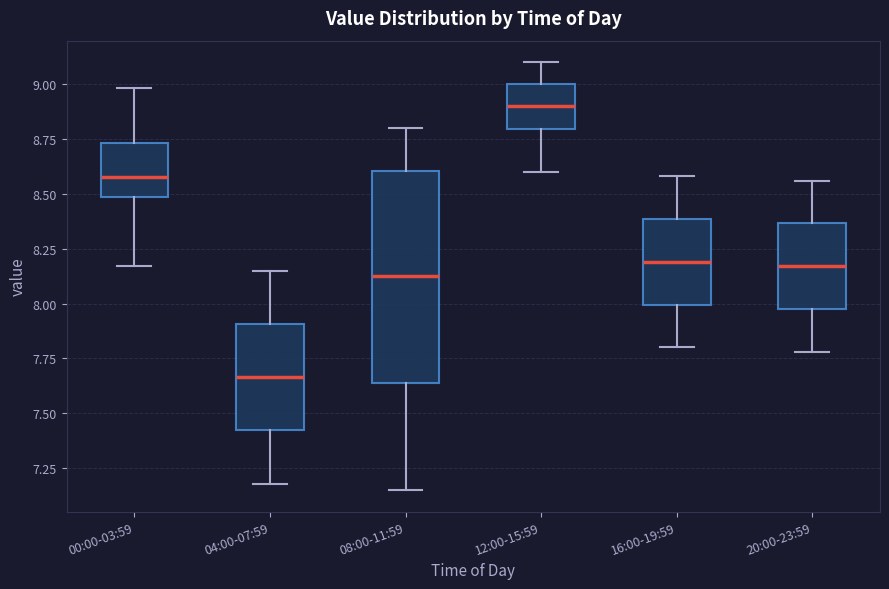

Reading left to right, transcribe this box plot: for each box, give where its median line is, the range the box spans, and where its two whiskers end, as read against the y-axis. The values are not printed on the chart, so give them approximately, as read against the axis.

00:00-03:59: median 8.60, box 8.50 to 8.75, whiskers 8.15 to 9.00
04:00-07:59: median 7.65, box 7.40 to 7.90, whiskers 7.20 to 8.15
08:00-11:59: median 8.15, box 7.65 to 8.60, whiskers 7.15 to 8.80
12:00-15:59: median 8.90, box 8.80 to 9.00, whiskers 8.60 to 9.10
16:00-19:59: median 8.20, box 8.00 to 8.40, whiskers 7.80 to 8.60
20:00-23:59: median 8.15, box 8.00 to 8.35, whiskers 7.80 to 8.55